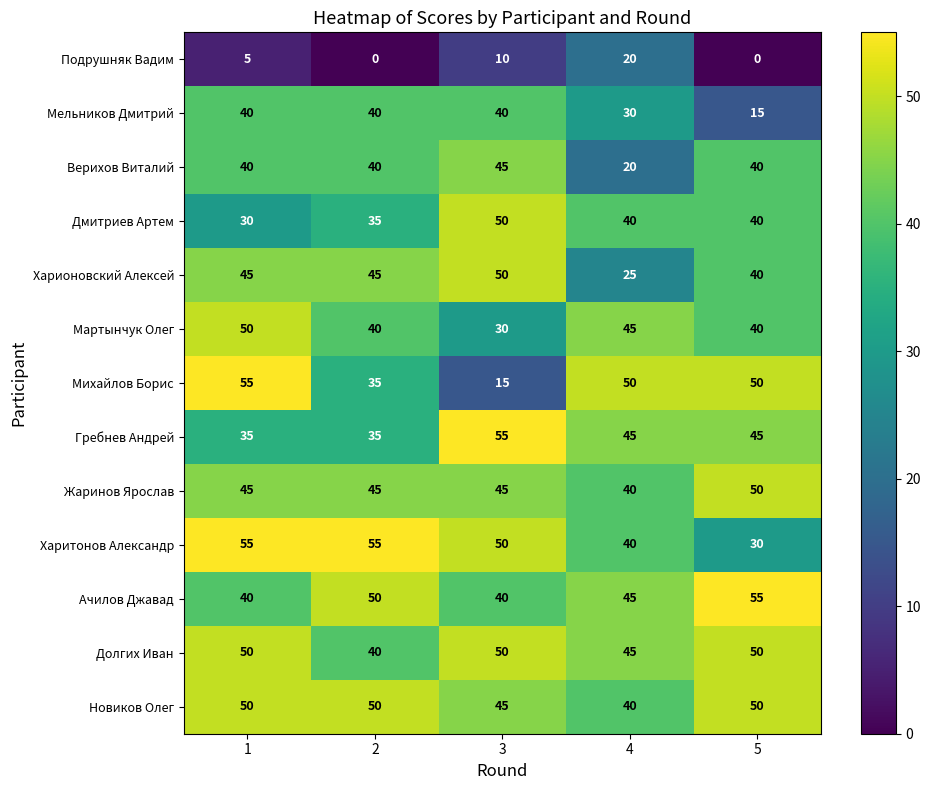

Read the Мельников Дмитрий value at 1, to the nearest 5.

40